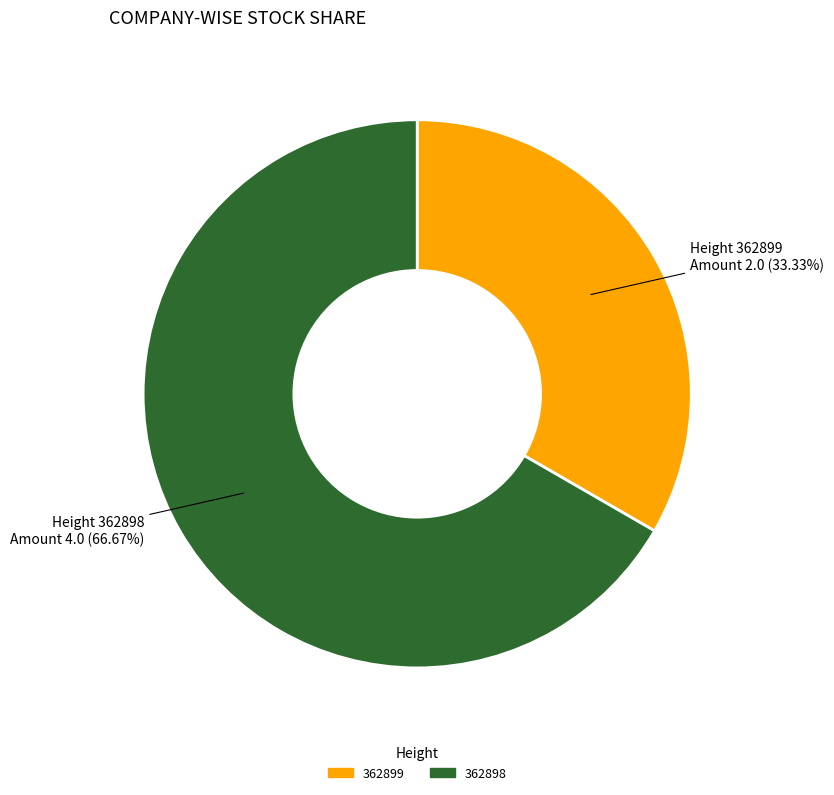

What portion of the pie excludes 362898?

33.3%